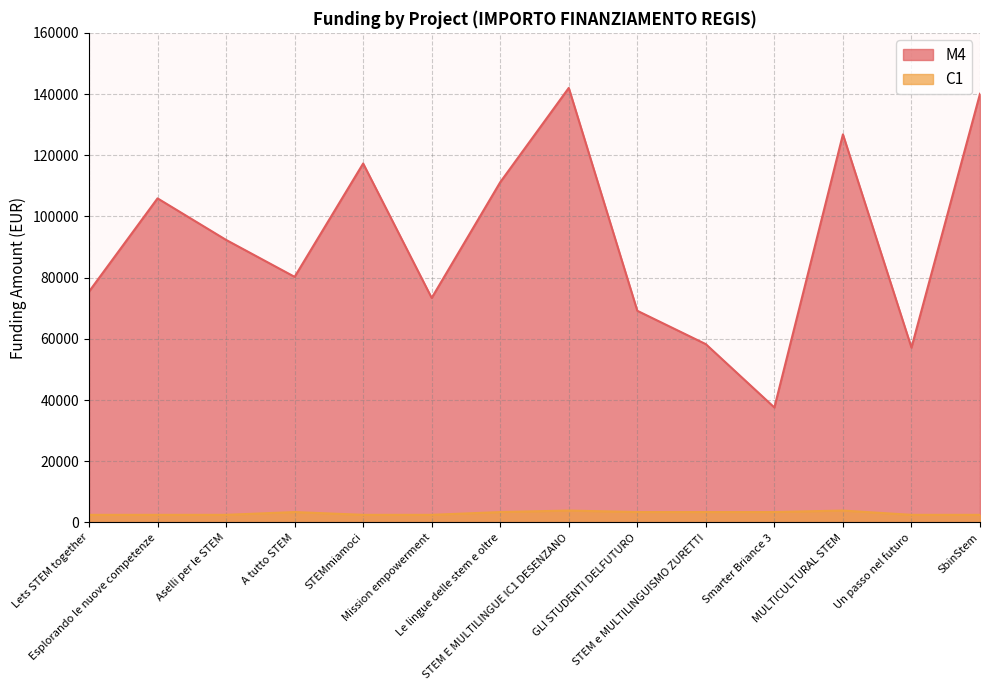

Reading left to right, list all the values displayed in this chart.

M4: Lets STEM together=75442.6	Esplorando le nuove competenze=105915.0	Aselli per le STEM=92341.9	A tutto STEM=80270.1	STEMmiamoci=117311.1	Mission empowerment=73375.7	Le lingue delle stem e oltre=111198.7	STEM E MULTILINGUE IC1 DESENZANO=142004.3	GLI STUDENTI DELFUTURO=69180.1	STEM e MULTILINGUISMO ZURETTI=58273.5	Smarter Briance 3=37577.6	MULTICULTURAL STEM=126823.9	Un passo nel futuro=57143.9	SbinStem=140087.5
C1: Lets STEM together=2498.0	Esplorando le nuove competenze=2498.0	Aselli per le STEM=2498.0	A tutto STEM=3413.0	STEMmiamoci=2498.0	Mission empowerment=2498.0	Le lingue delle stem e oltre=3413.0	STEM E MULTILINGUE IC1 DESENZANO=3903.0	GLI STUDENTI DELFUTURO=3413.0	STEM e MULTILINGUISMO ZURETTI=3413.0	Smarter Briance 3=3413.0	MULTICULTURAL STEM=3903.0	Un passo nel futuro=2498.0	SbinStem=2498.0